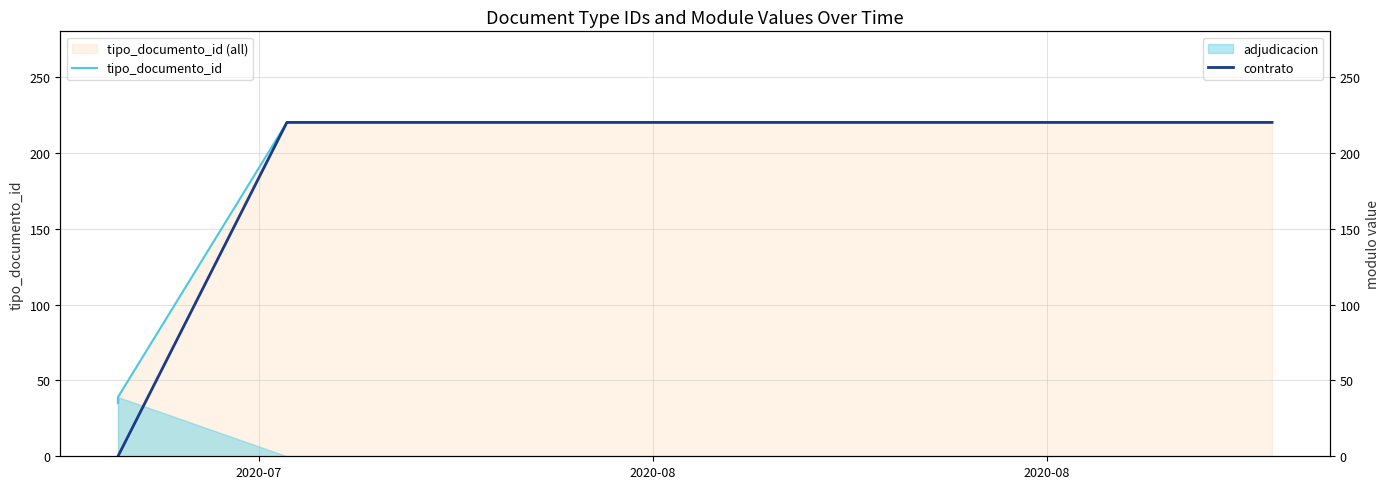

Is it true that tipo_documento_id equals 26 at 4?

False